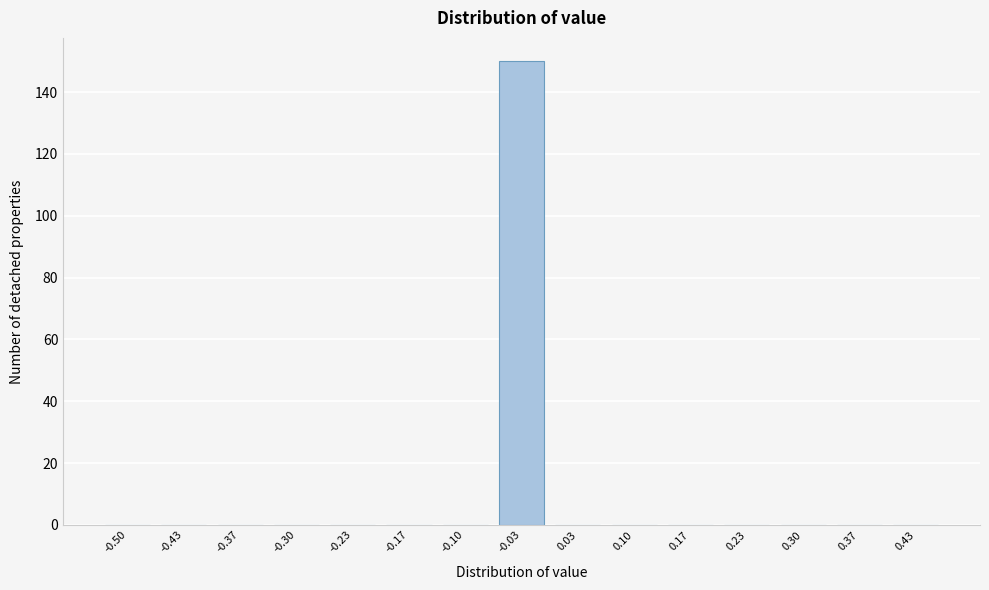

Reading right to left, transcribe all the data shown in this chart.

0.43=0	0.37=0	0.30=0	0.23=0	0.17=0	0.10=0	0.03=0	-0.03=150	-0.10=0	-0.17=0	-0.23=0	-0.30=0	-0.37=0	-0.43=0	-0.50=0